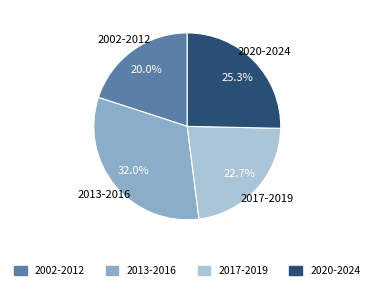

How many segments does this pie chart have?

4